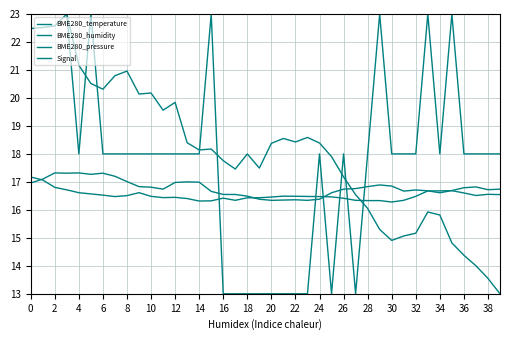

Which series ends up on top after the final intersection of BME280_pressure and Signal?

Signal